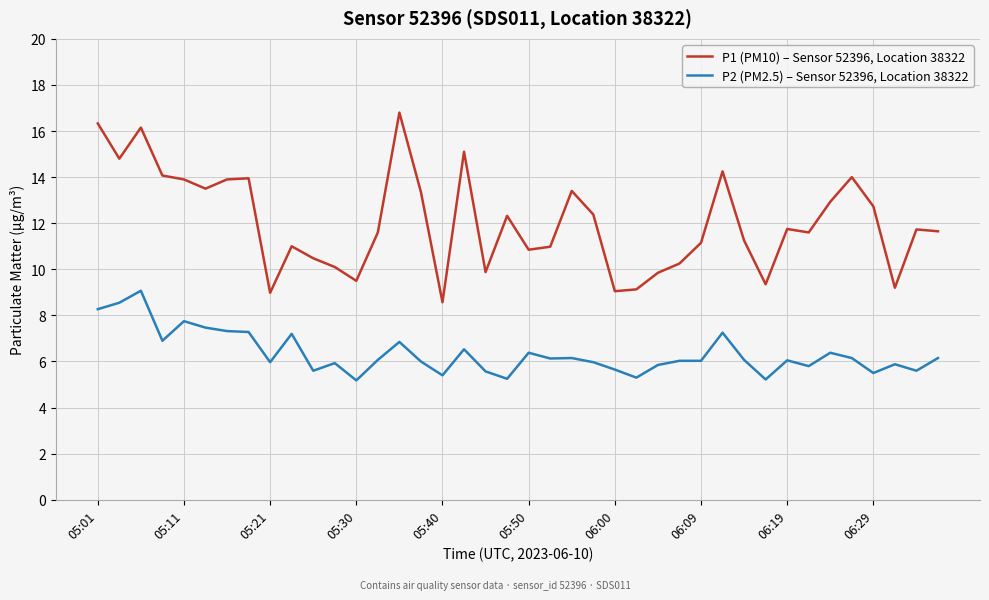

List the series in order of their peak value, lowest first.

P2 (PM2.5) – Sensor 52396, Location 38322, P1 (PM10) – Sensor 52396, Location 38322